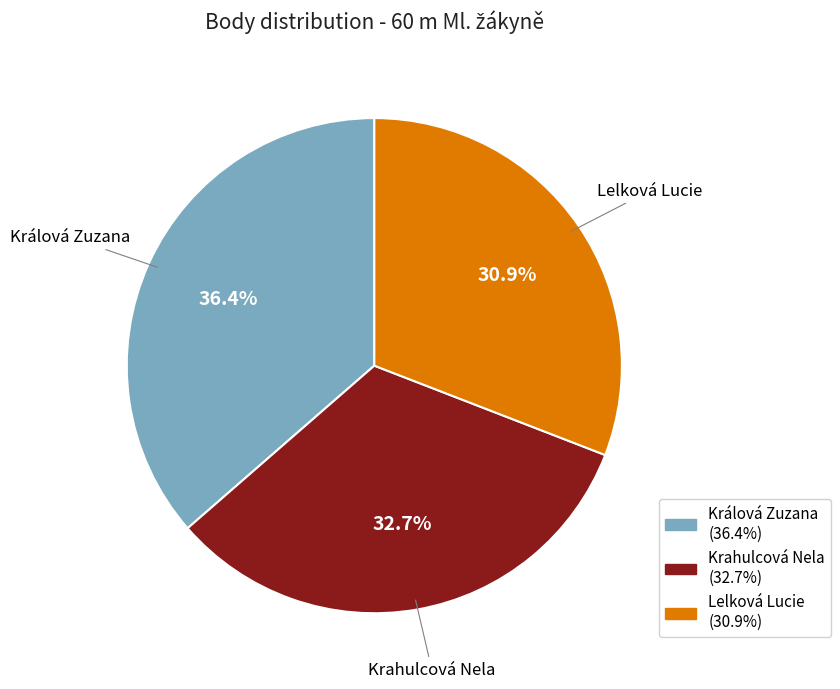

Is there any slice that represents more than half of the pie?

No